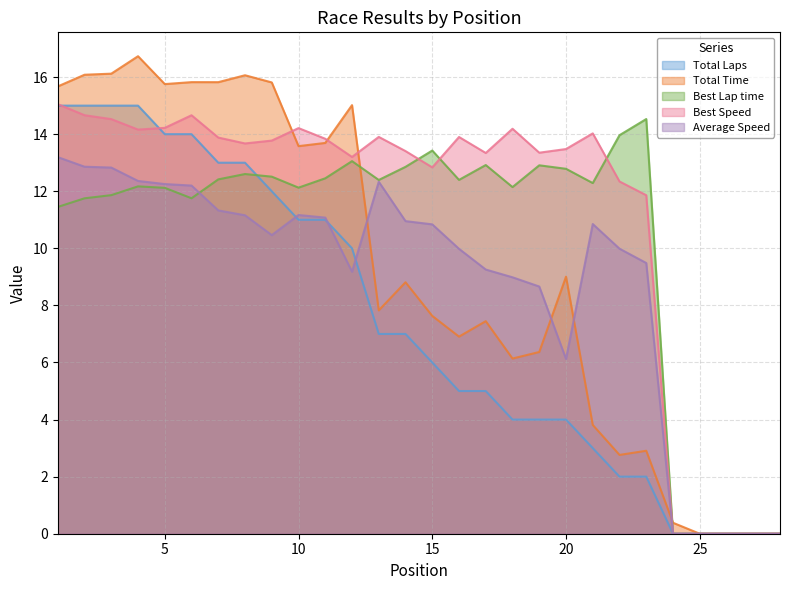

What is the greatest value displayed?

16.7